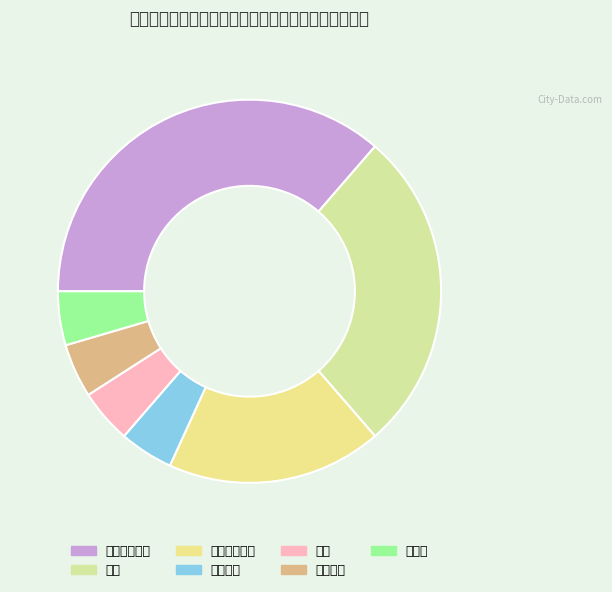

Rank the categories by value from highest to lowest.

自然科学研究, 教育, 社会科学研究, 工程技术, 设计, 农业技术, 计算机